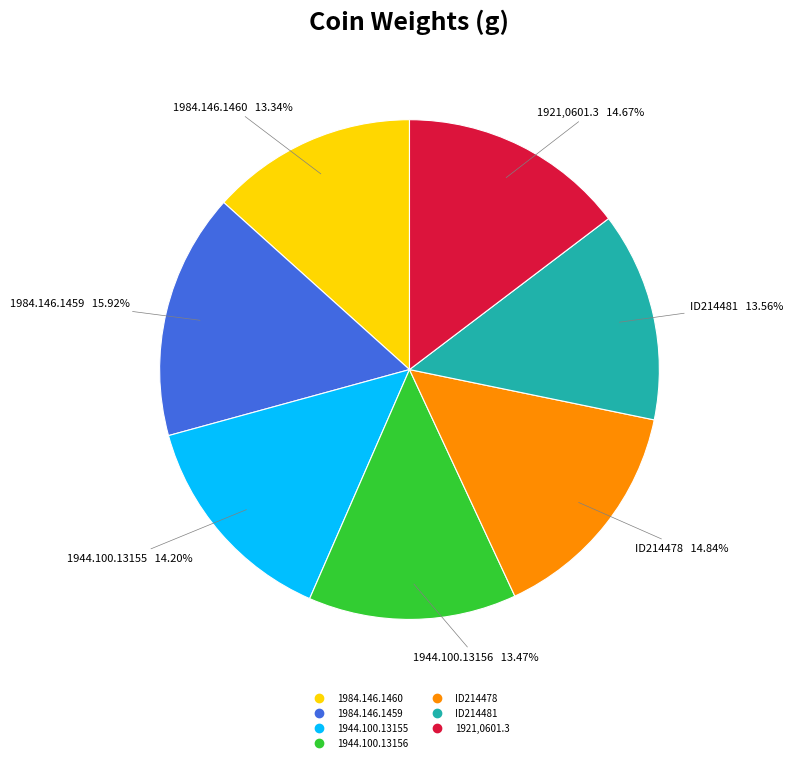

What is the ratio of the value at ID214481 to the value at 1984.146.1460?

1.0